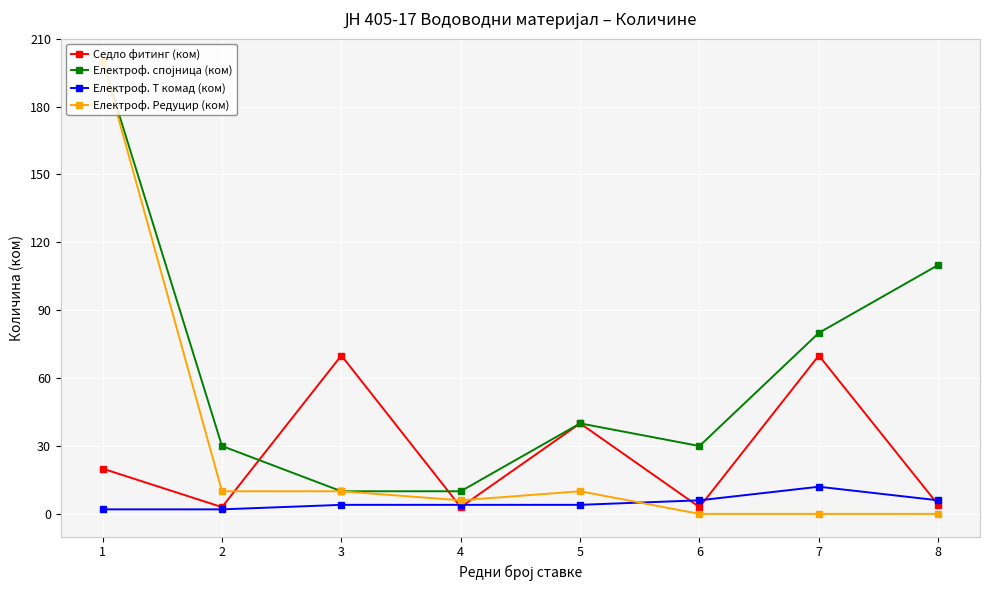

Does the chart display data point markers on the line(s)?

Yes